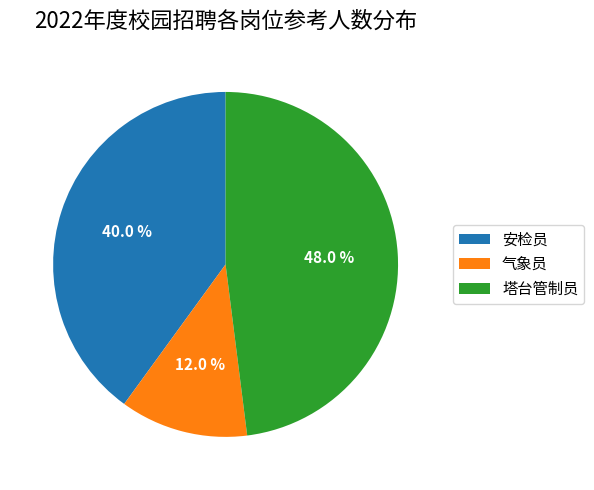

Does any single category account for the majority?

No